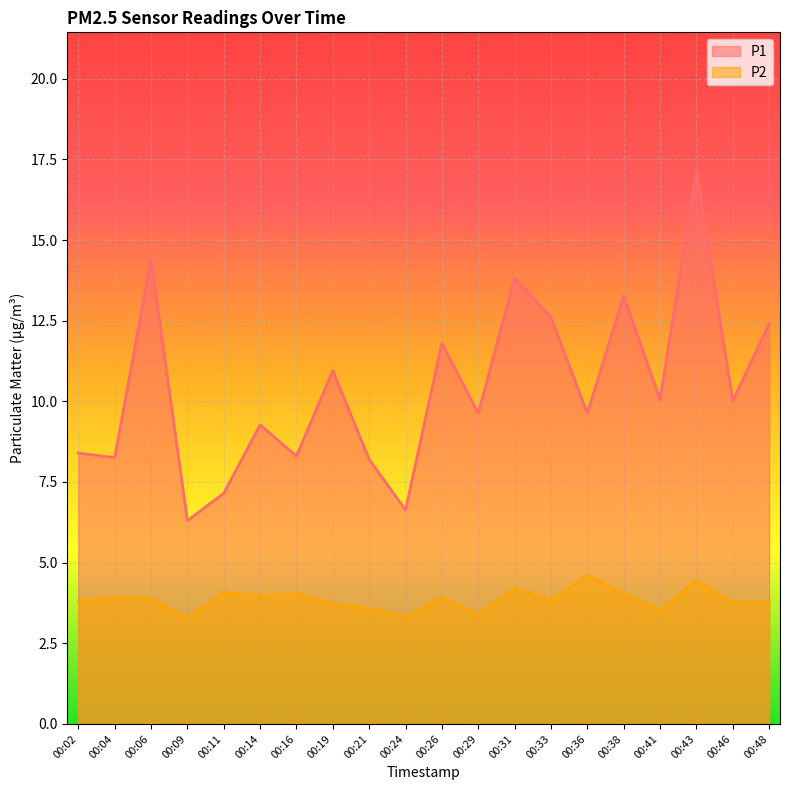

At which category is the sum across all series the highest?

00:43